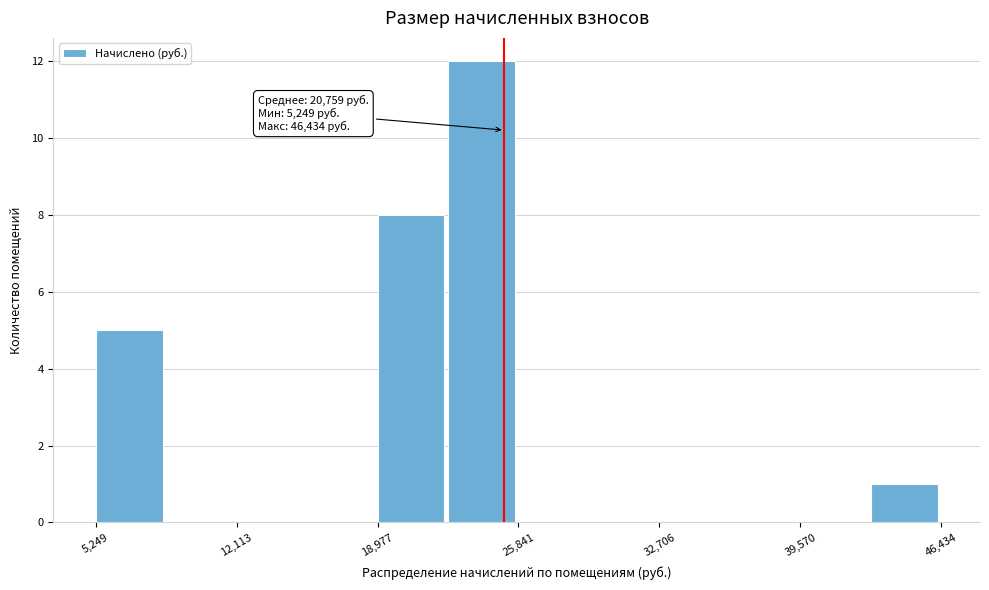

Around what value on the x-axis is the tallest bar? Give the approximate position of its centre, as read against the axis.

24000